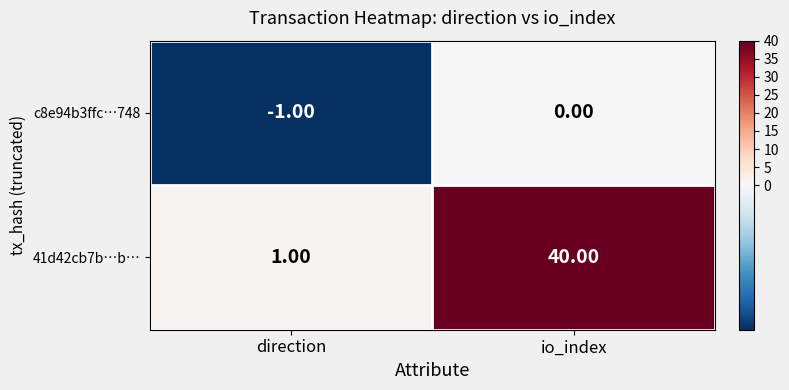

What is the difference between the highest and lowest values at io_index?

40